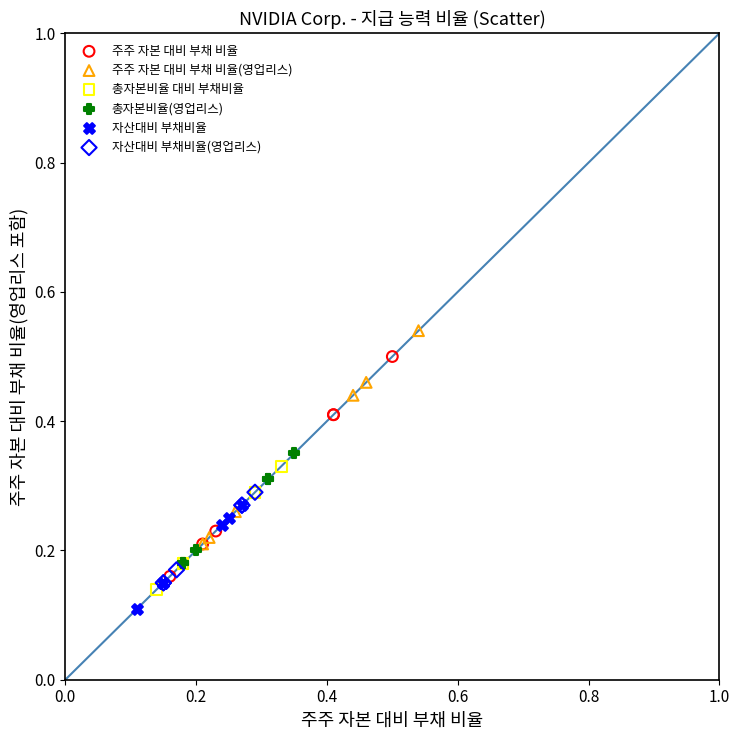

What are all the series names shown in the legend?

주주 자본 대비 부채 비율, 주주 자본 대비 부채 비율(영업리스), 총자본비율 대비 부채비율, 총자본비율(영업리스), 자산대비 부채비율, 자산대비 부채비율(영업리스)